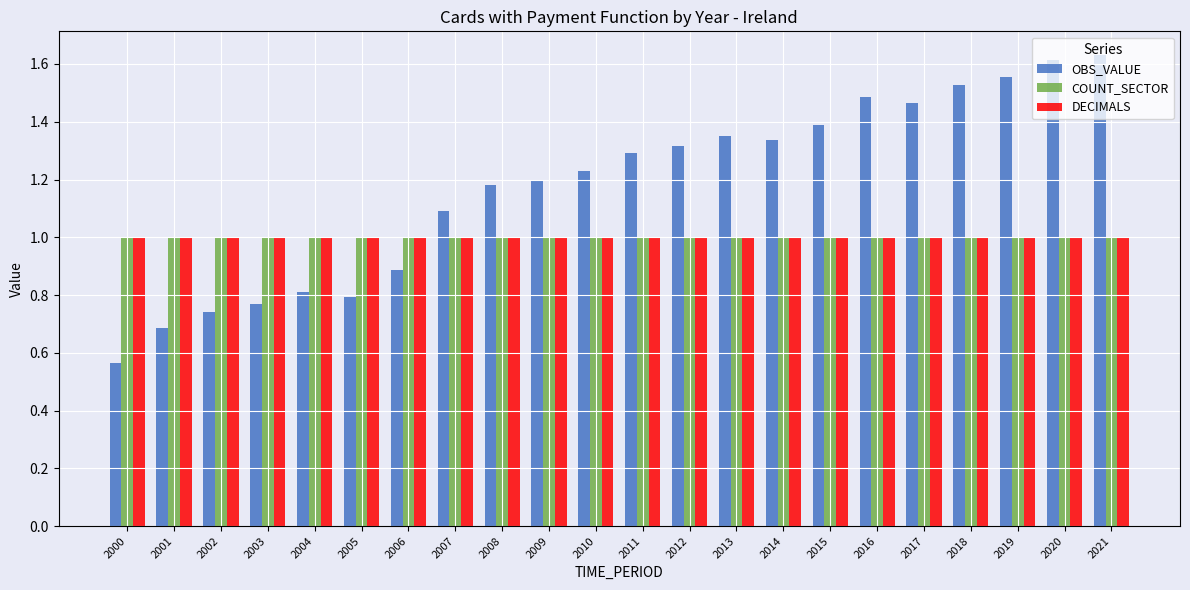

What is the spread (max minus min) of values at 2007?

0.1